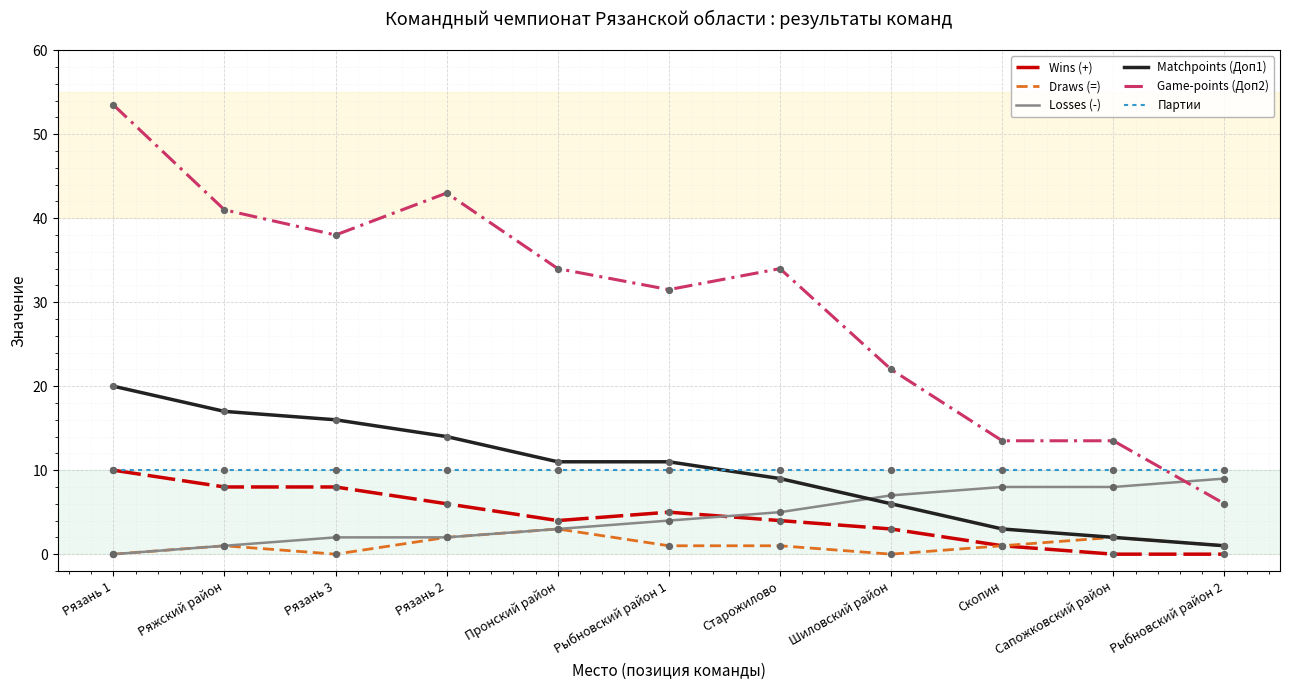

What is the total value across all series at Сапожковский район?

35.5